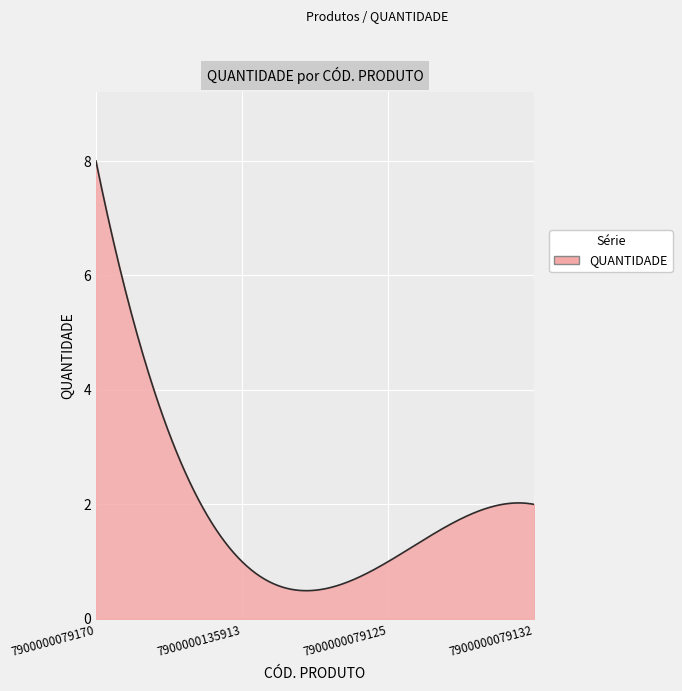

What is the maximum value shown in the chart?

8.0